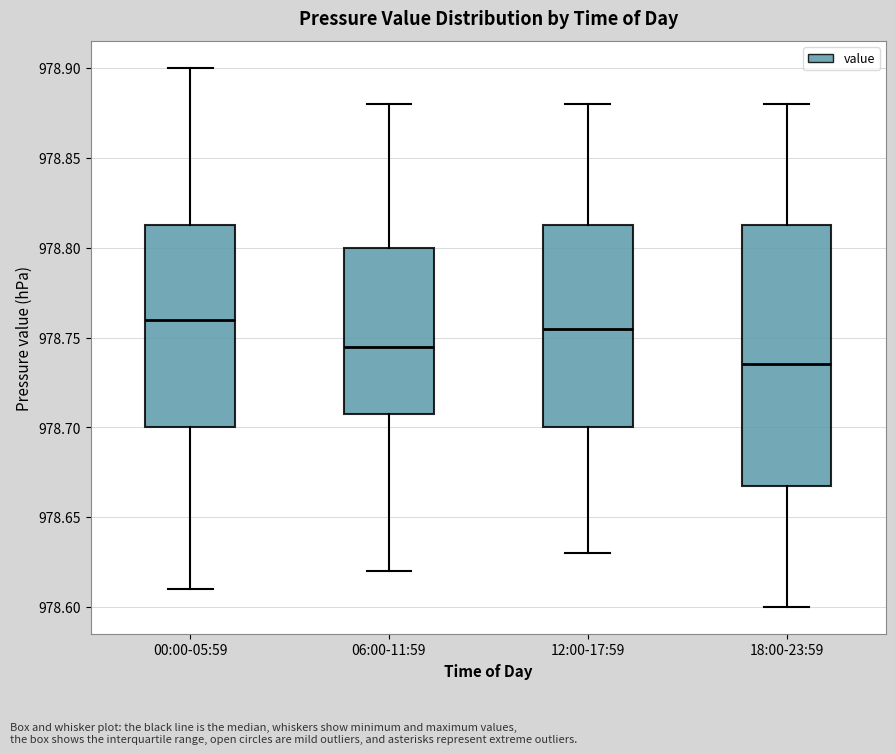

Where is the upper edge of the box for 06:00-11:59 on the y-axis? The values are not printed on the chart, so give them approximately, as read against the axis.

978.800